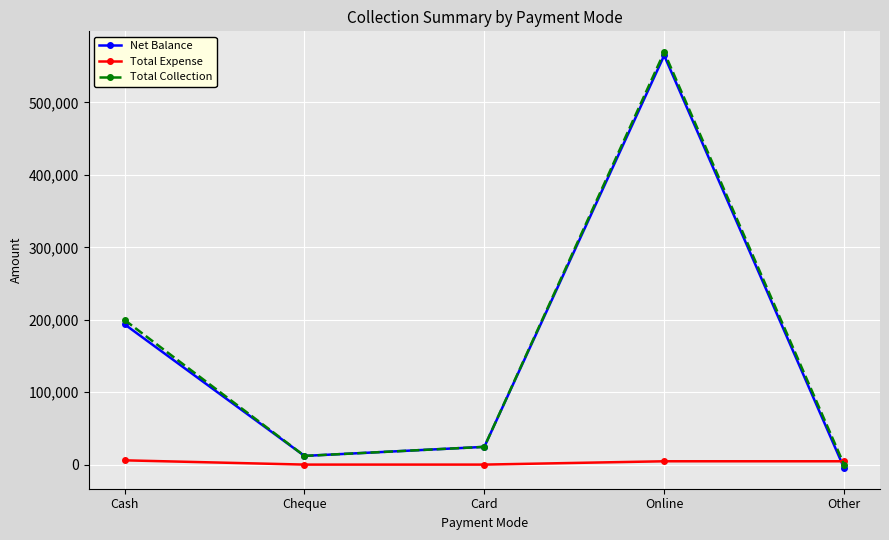

What is the spread (max minus min) of values at Card?

24500